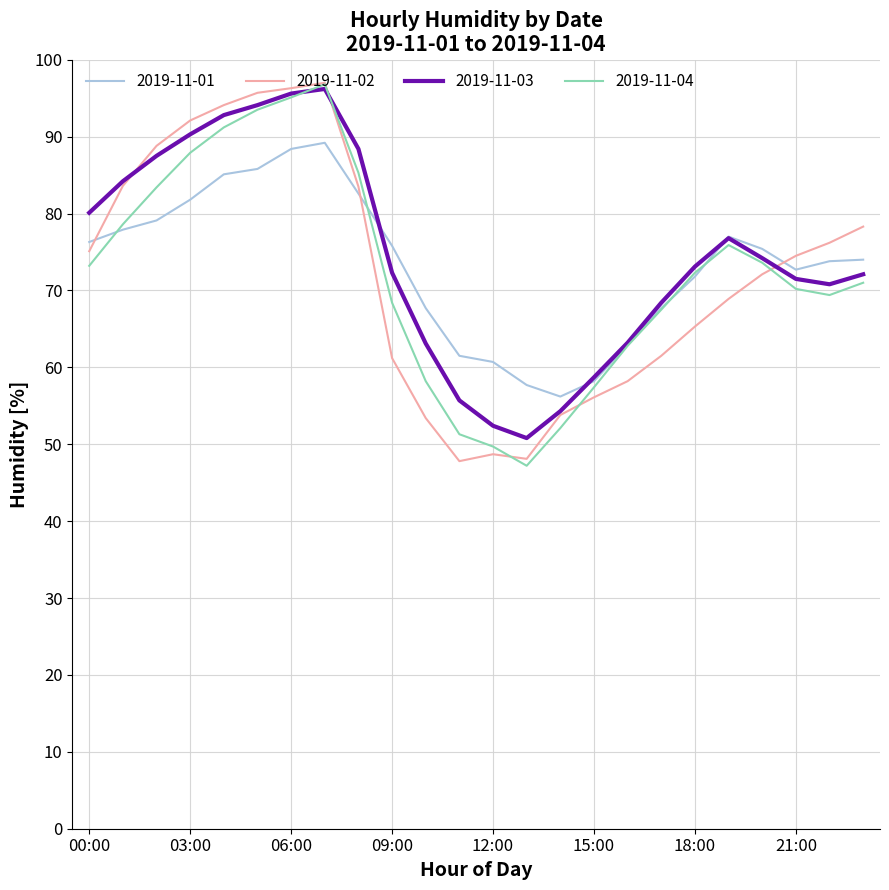

What is the smallest value displayed?

47.2